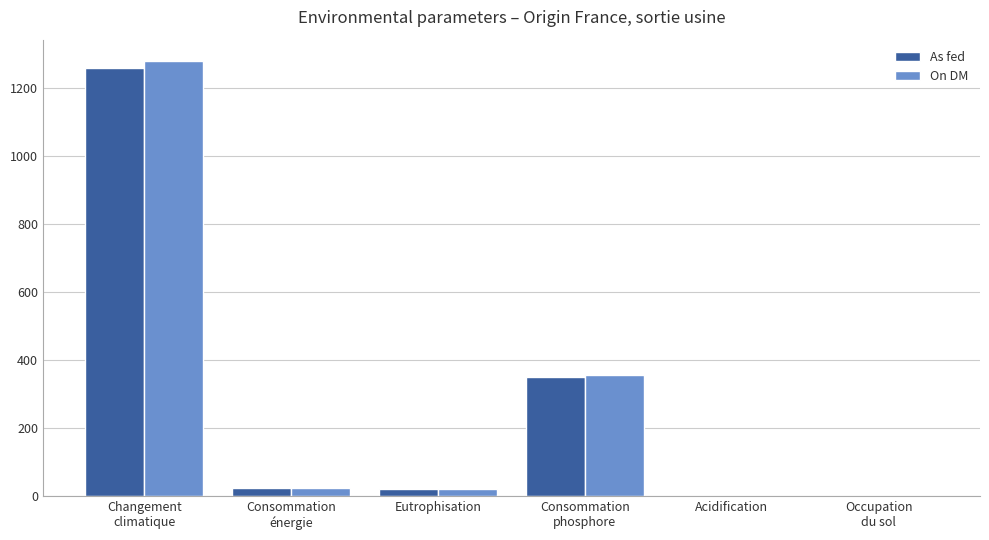

What is the sum of all On DM values?

1677.7